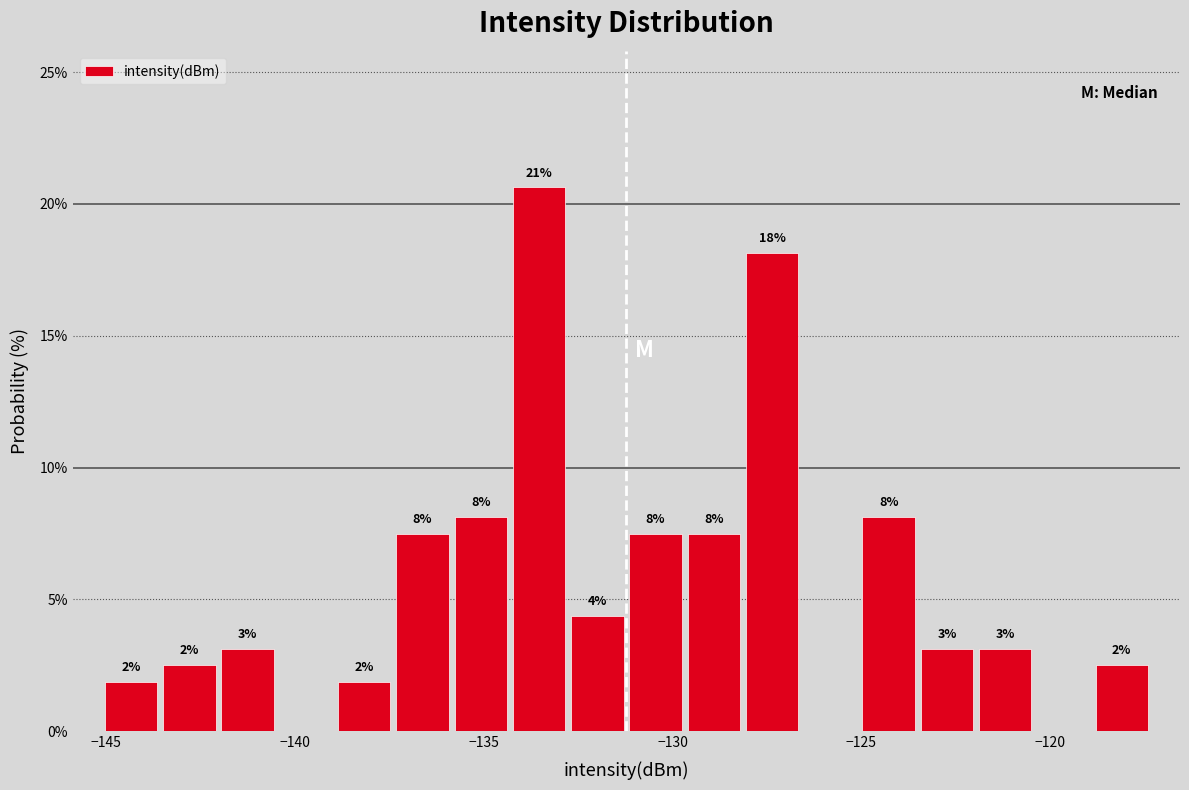

Around what value on the x-axis is the tallest bar? Give the approximate position of its centre, as read against the axis.

-133.5